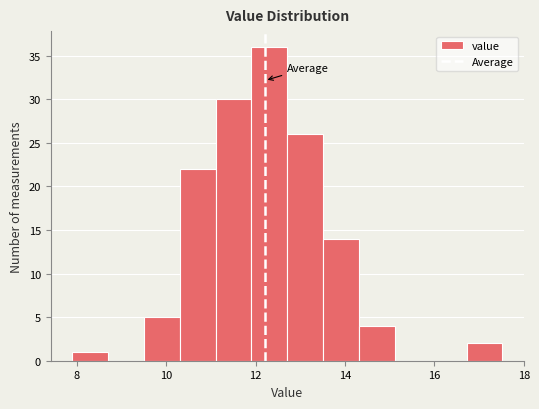

Reading left to right, list every bar in this chart as the range it spans on the x-axis followed by its height. Neither the bar edges nor the heights are printed on the chart, so give them approximately, as read against the axes.

8.0 to 8.8: 1
8.8 to 9.6: 0
9.6 to 10.4: 5
10.4 to 11.2: 22
11.2 to 12.0: 30
12.0 to 12.8: 36
12.8 to 13.6: 26
13.6 to 14.4: 14
14.4 to 15.2: 4
15.2 to 16.0: 0
16.0 to 16.8: 0
16.8 to 17.6: 2